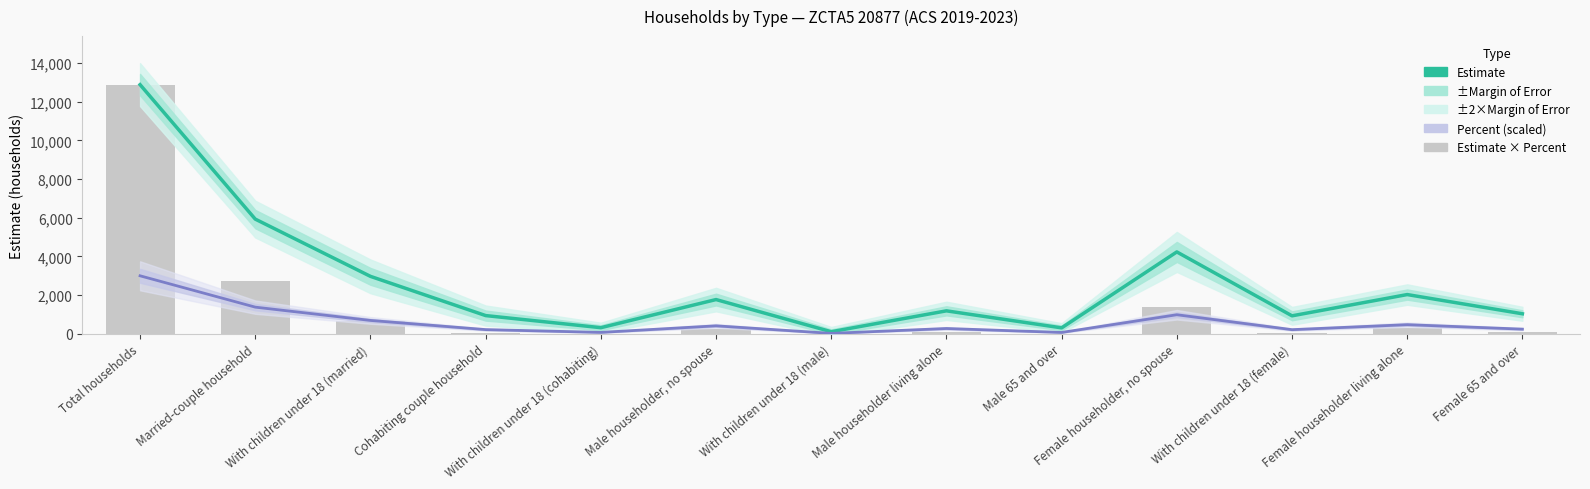

Reading right to left, extract all data points from this chart.

Estimate: 1037	2030	931	4234	309	1189	109	1772	318	944	2971	5930	12880
Percent (scaled): 243	474	216	987	72	276	24	414	75	219	693	1380	3000